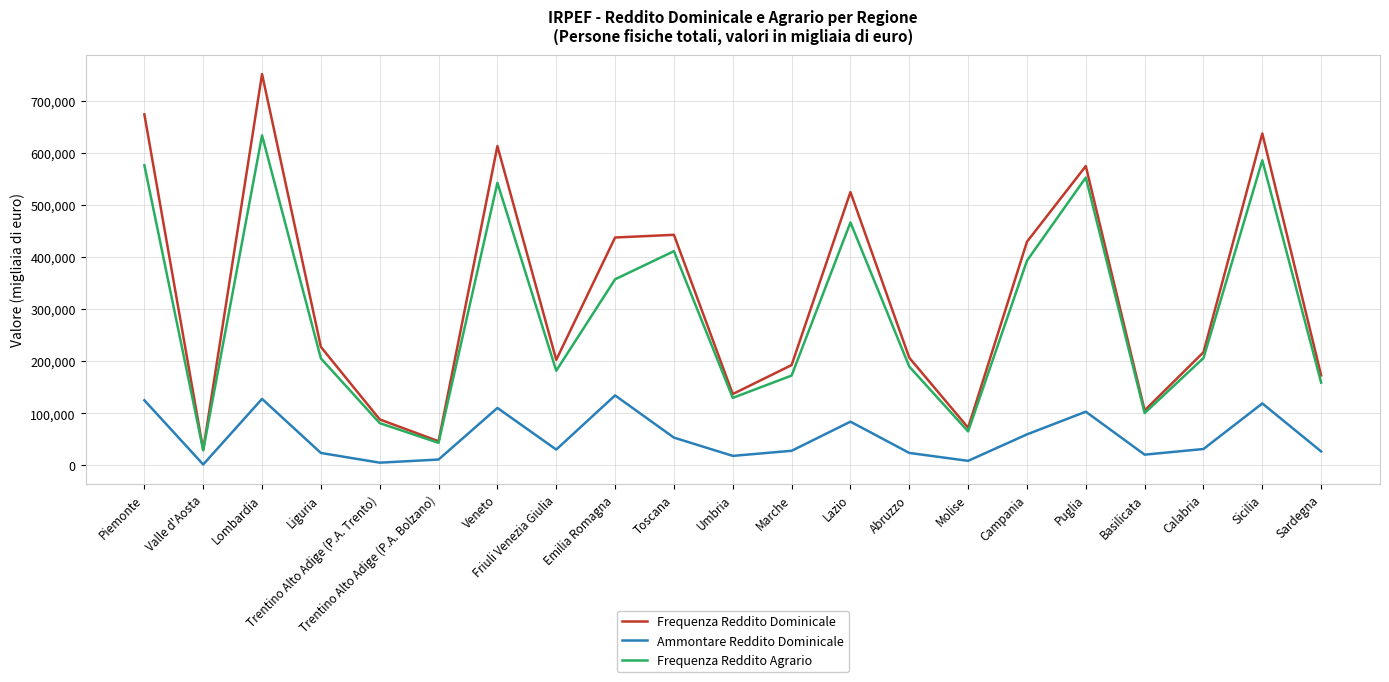

Where is the first local maximum for Ammontare Reddito Dominicale?

Lombardia